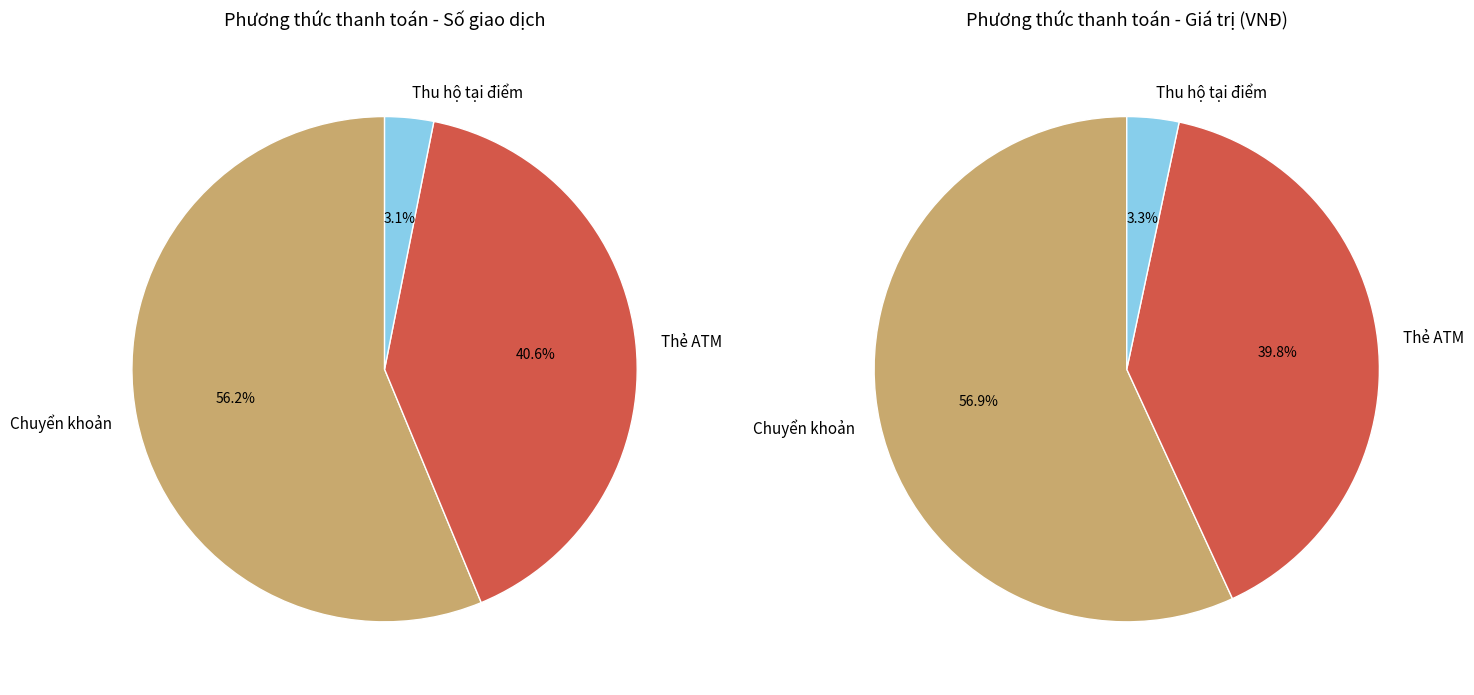

Which category has the biggest portion of the pie?

Chuyển khoản